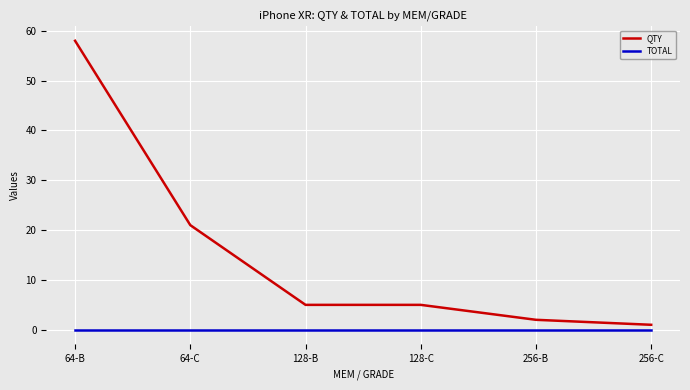

True or false: TOTAL and QTY cross at least once.

False